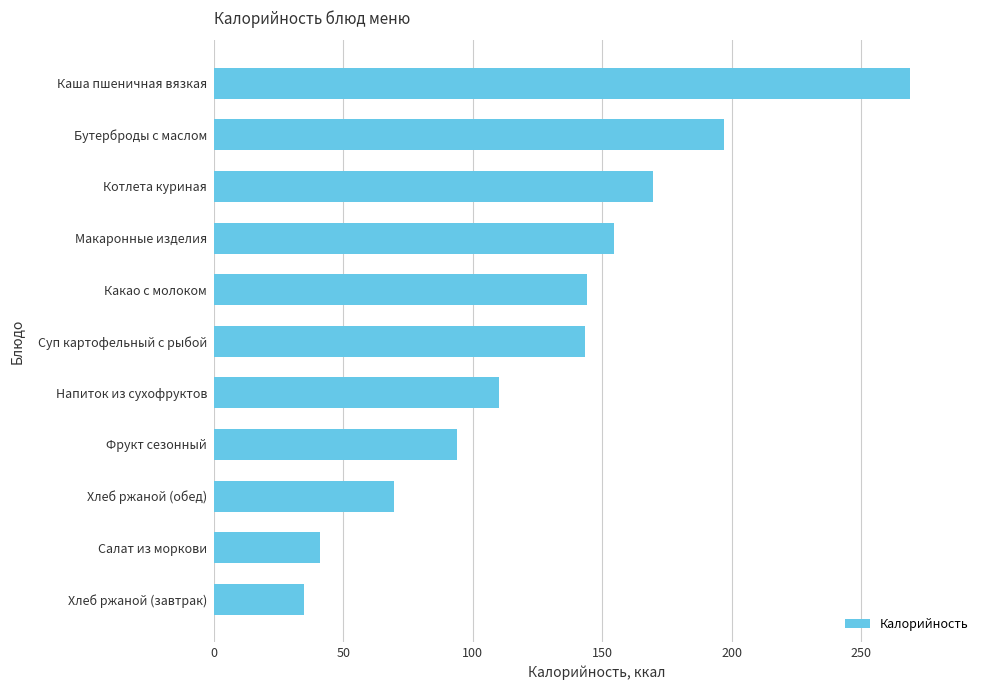

The value at Хлеб ржаной (завтрак) is 20.8. True or false?

False